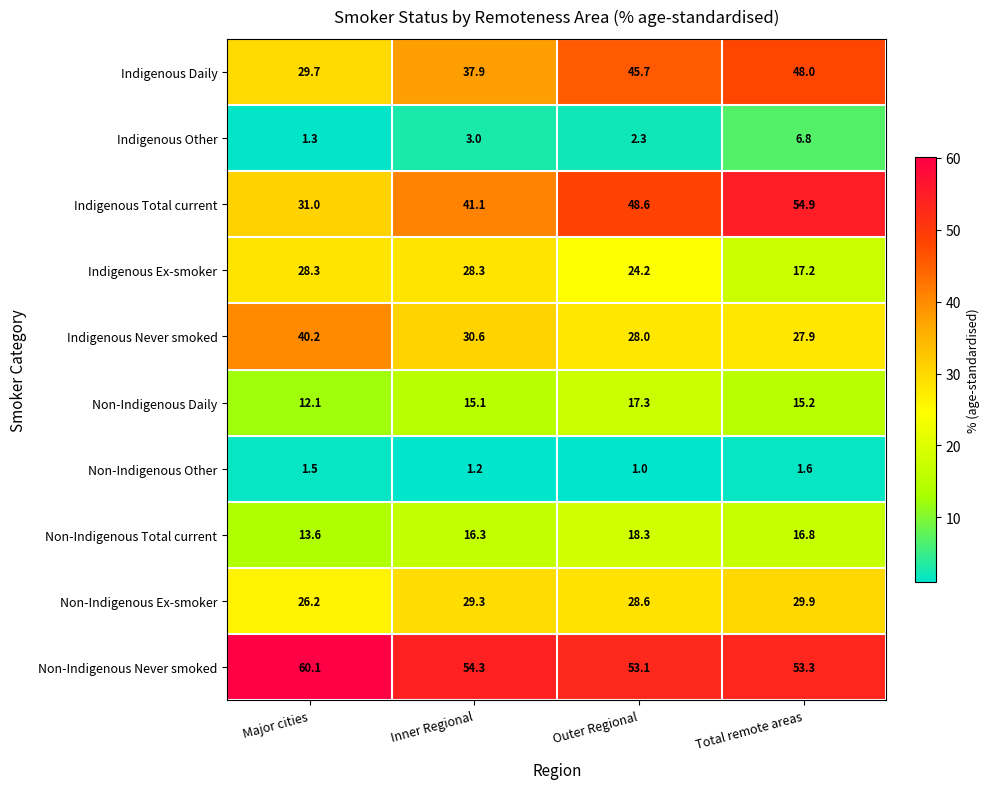

Rank the series by their maximum value, from lowest to highest.

Non-Indigenous Other, Indigenous Other, Non-Indigenous Daily, Non-Indigenous Total current, Indigenous Ex-smoker, Non-Indigenous Ex-smoker, Indigenous Never smoked, Indigenous Daily, Indigenous Total current, Non-Indigenous Never smoked